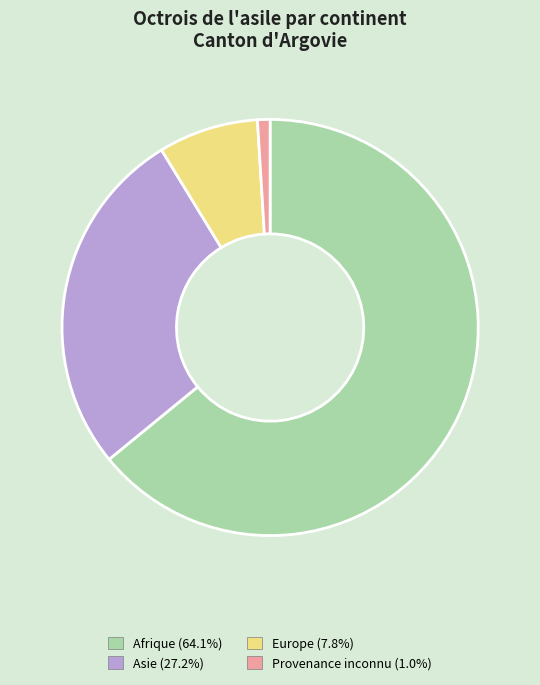

Is there a majority slice in this chart?

Yes